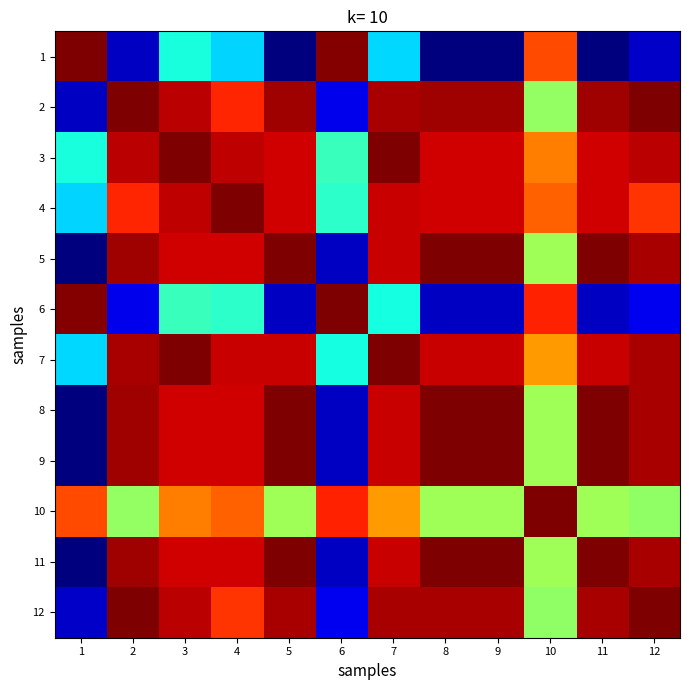

At how many categories does at least one series exceed 0?

12